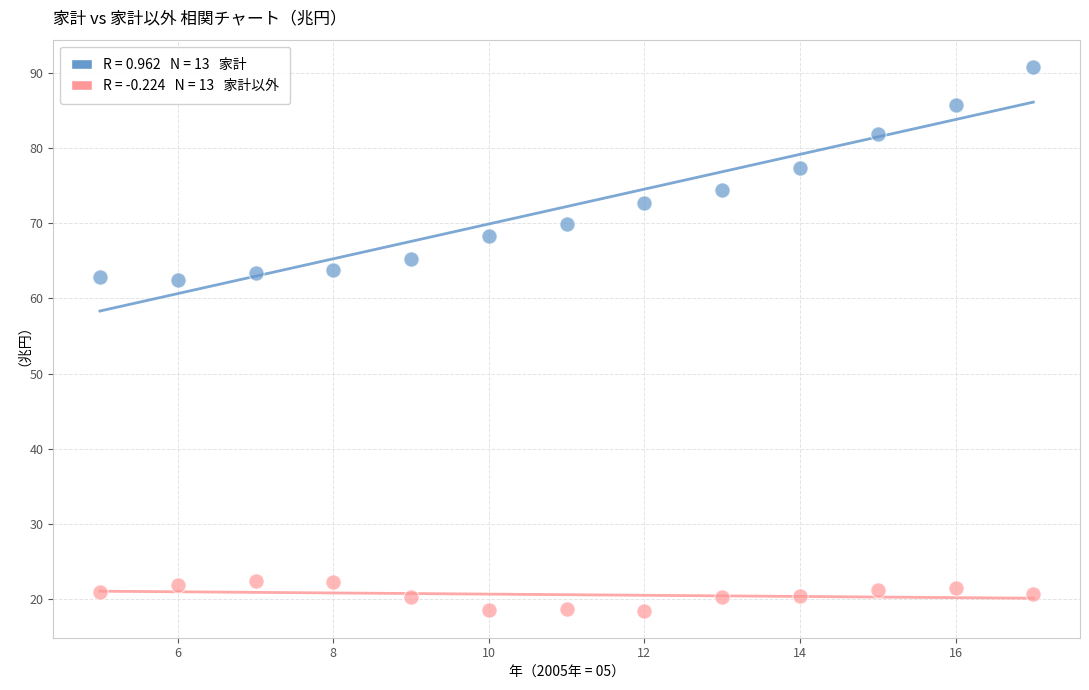

Across all data points, what is the range of Y values (max minus min)?

72.4